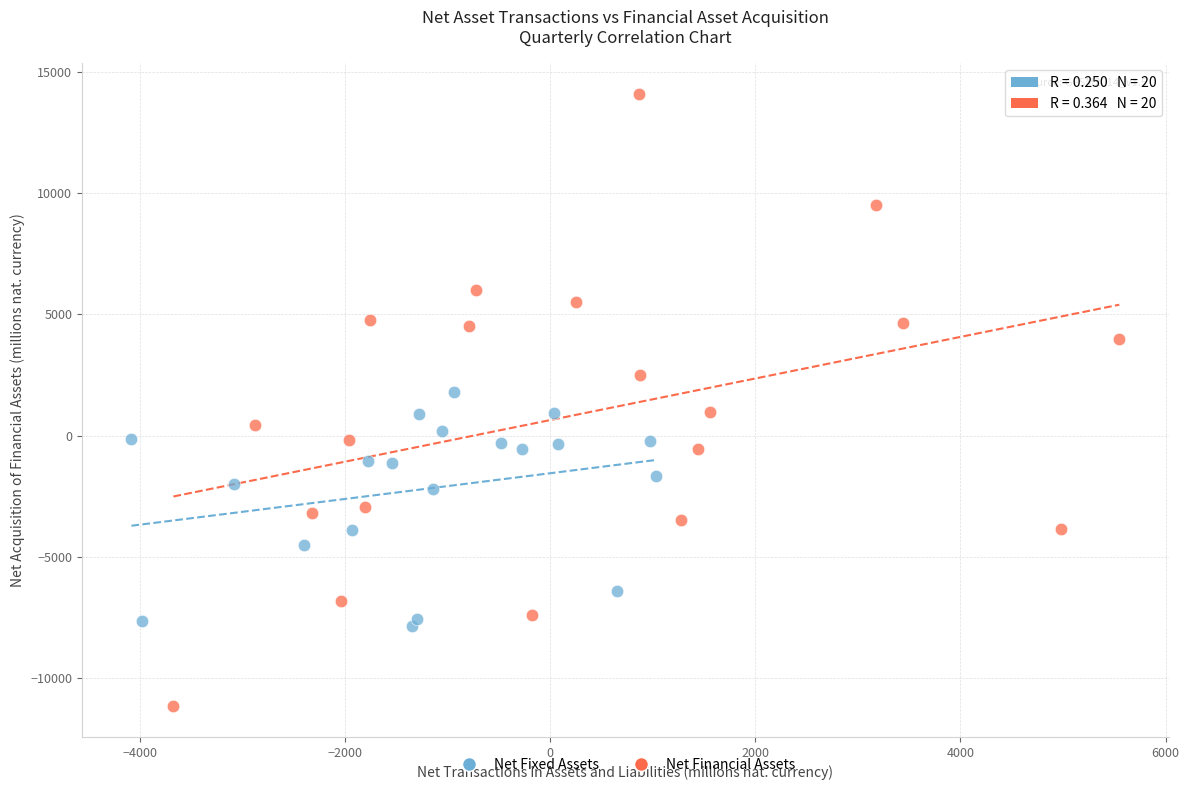

What are all the series names shown in the legend?

Net Fixed Assets, Net Financial Assets